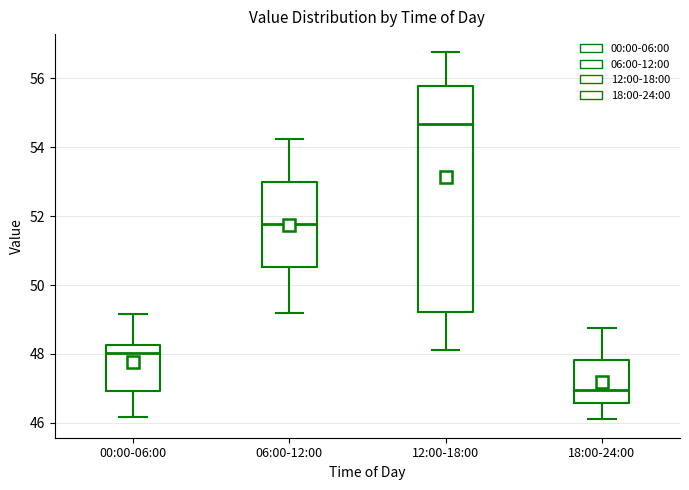

Where does the lower whisker of the box for 18:00-24:00 end on the y-axis? The values are not printed on the chart, so give them approximately, as read against the axis.

46.2